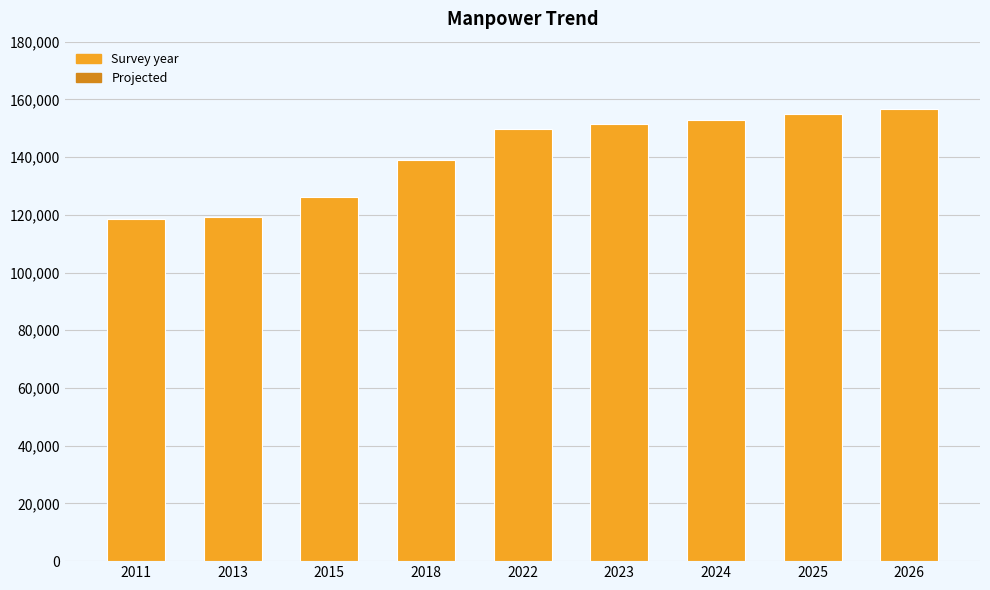

What is the greatest value displayed?

156697